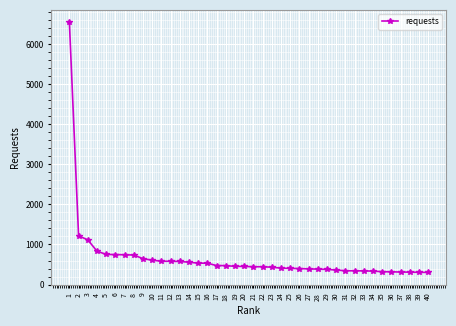

The value at 30 is 362. True or false?

True